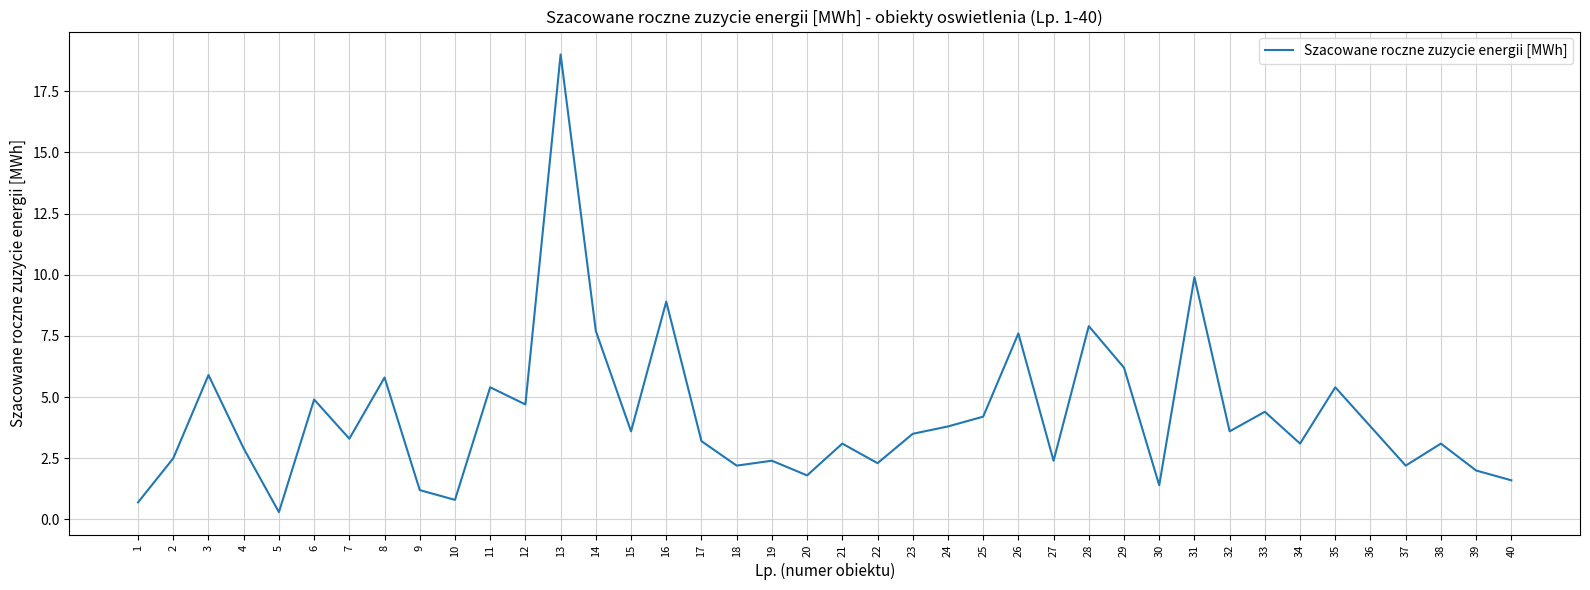

What is the minimum value shown in the chart?

0.3